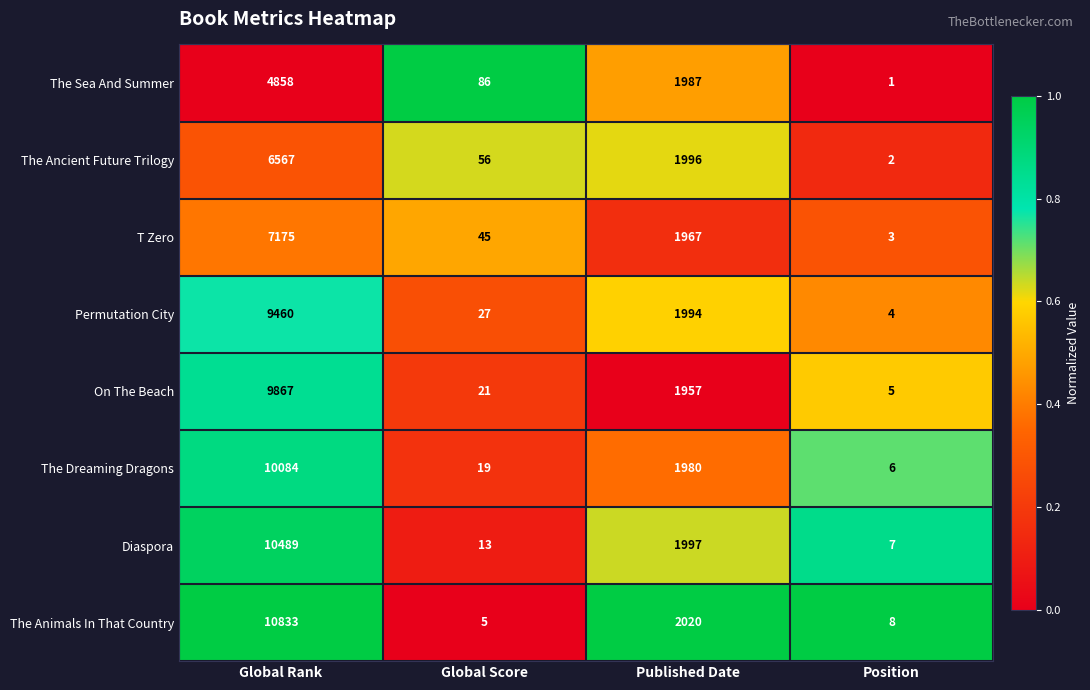

What is the total value across all series at Global Score?

272